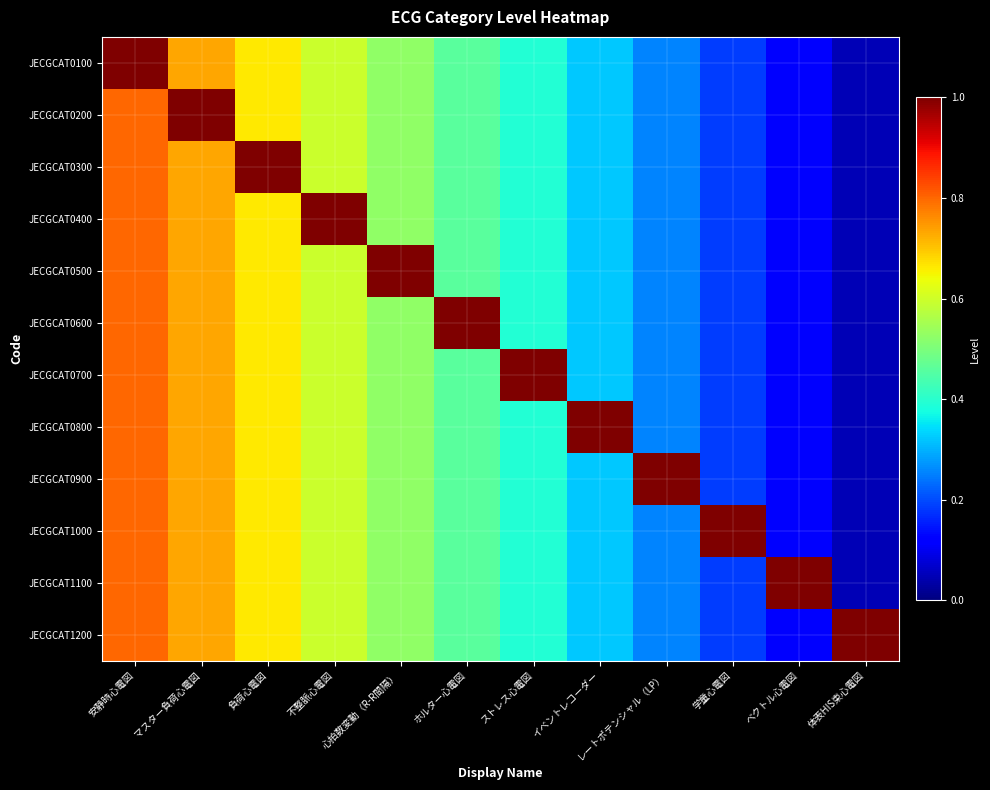

Which label corresponds to the largest value in the chart?

安静時心電図